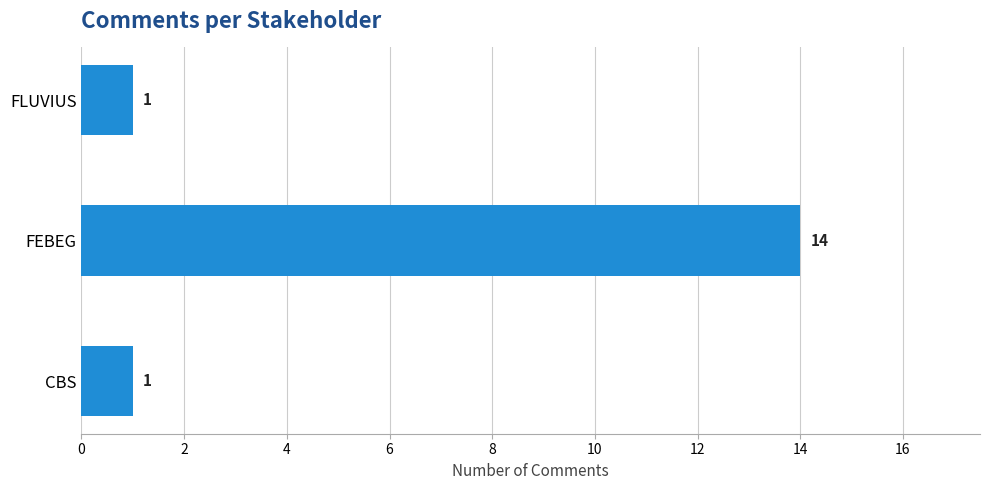

Reading top to bottom, what are all the values shown in this chart?

FLUVIUS=1	FEBEG=14	CBS=1